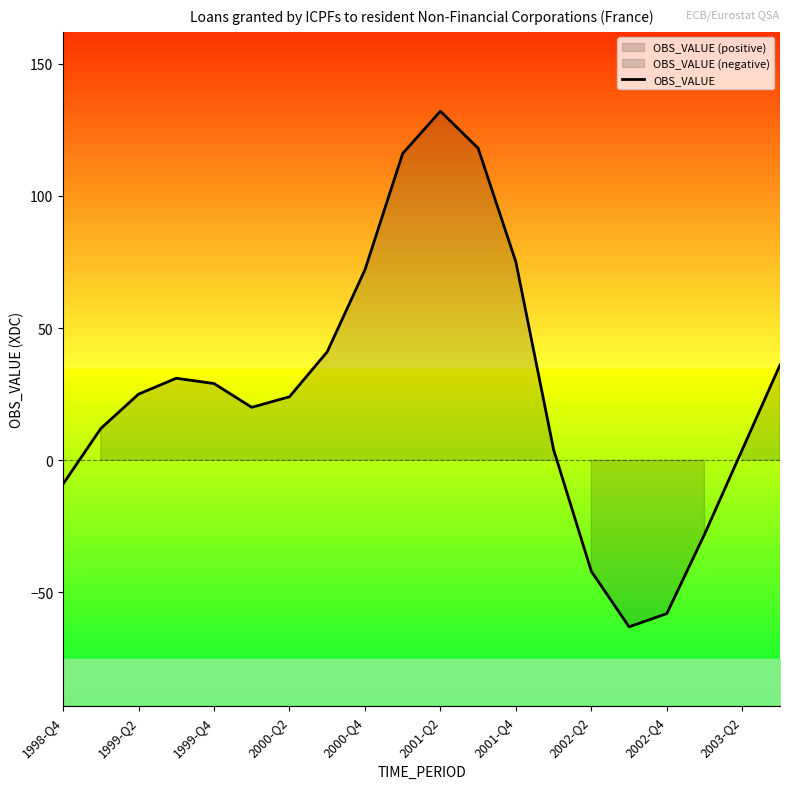

What is the lowest value of the OBS_VALUE series?

-63